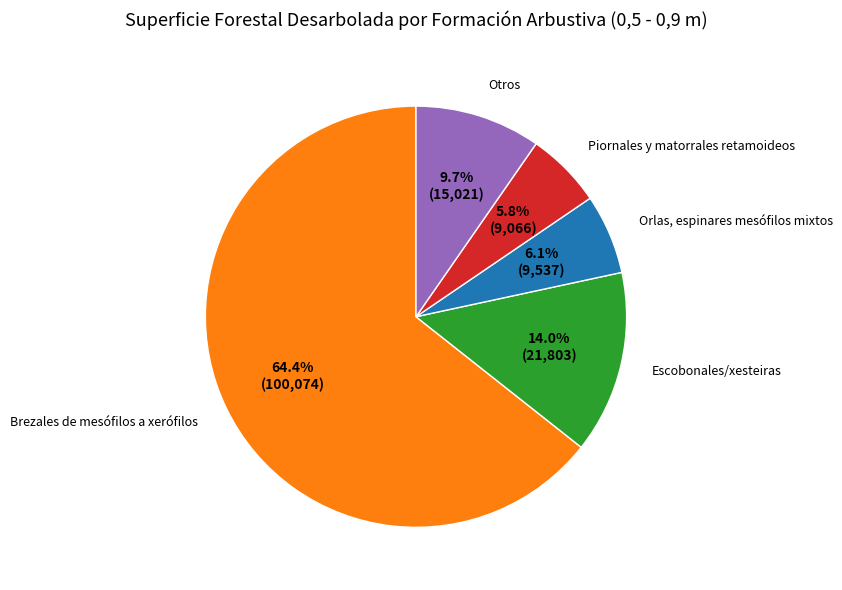

Rank the categories by value from lowest to highest.

Piornales y matorrales retamoideos, Orlas, espinares mesófilos mixtos, Otros, Escobonales/xesteiras, Brezales de mesófilos a xerófilos